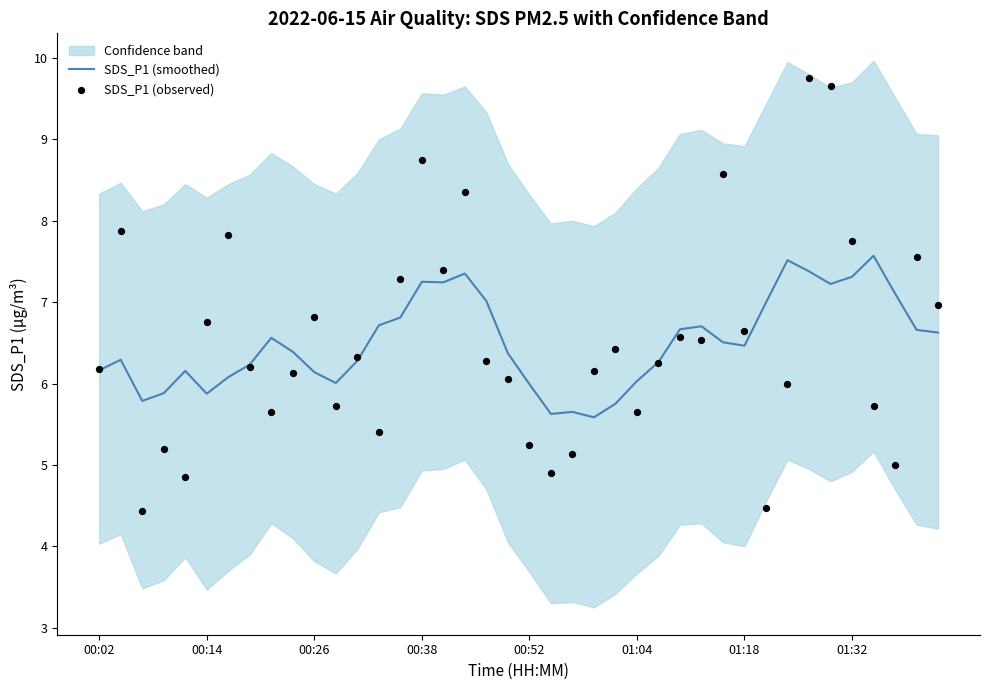

What is the highest value of the SDS_P1 (smoothed) series?

7.6